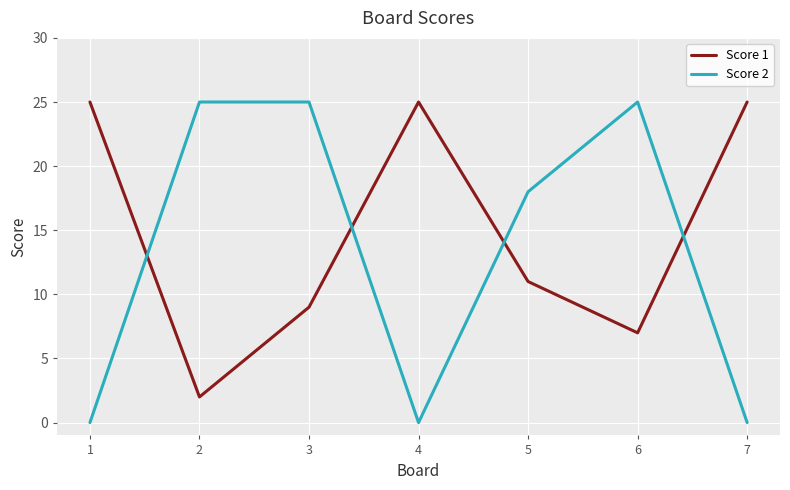

At which category is the sum across all series the highest?

3